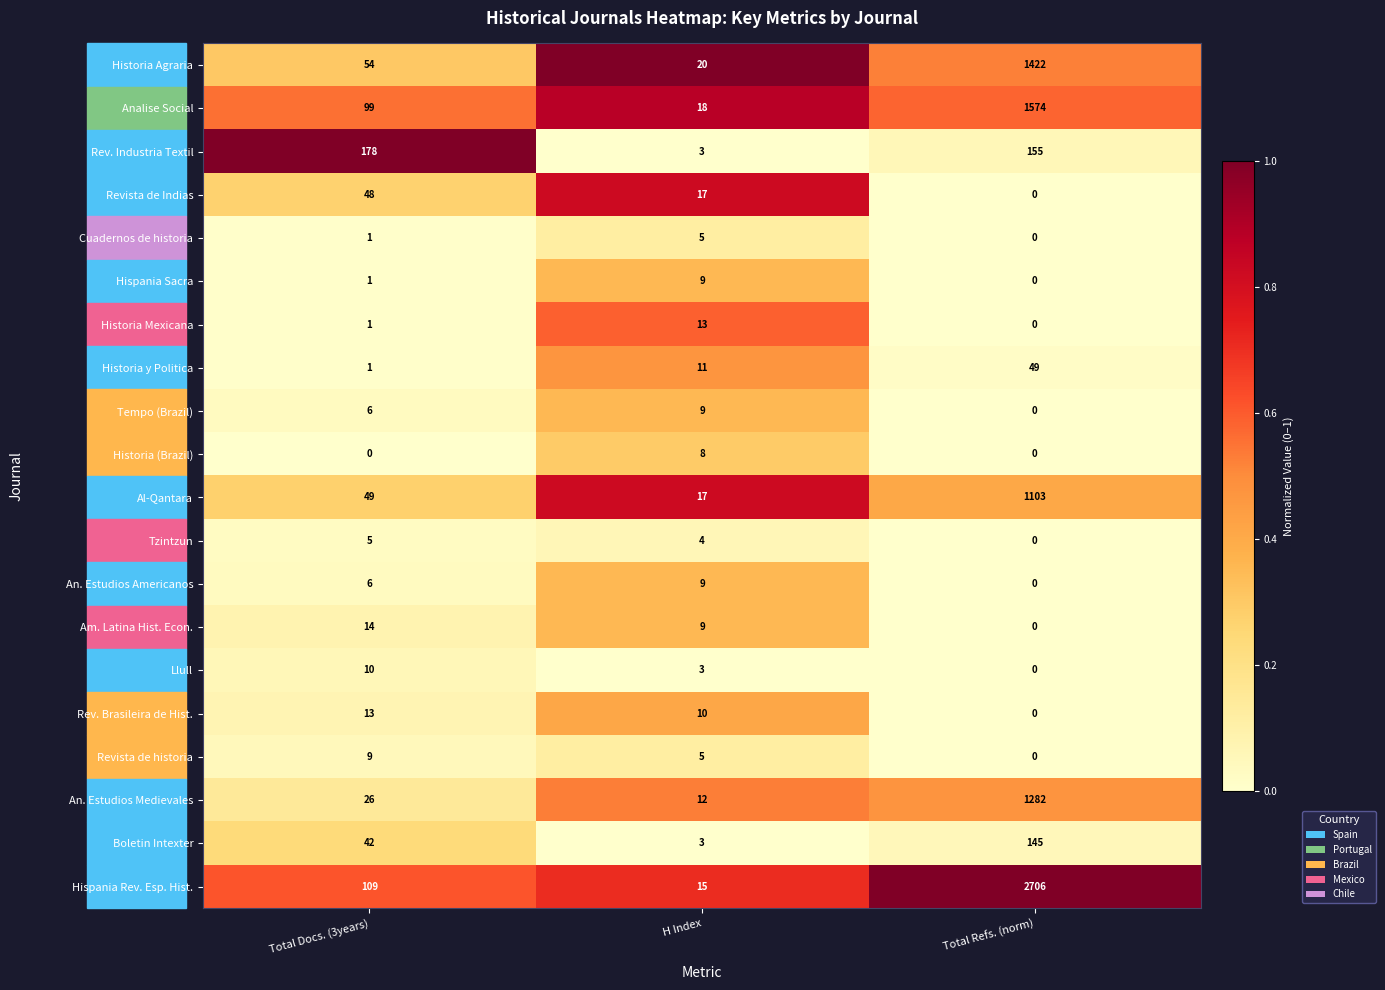

Which category has the highest value across all series?

Total Refs. (norm)